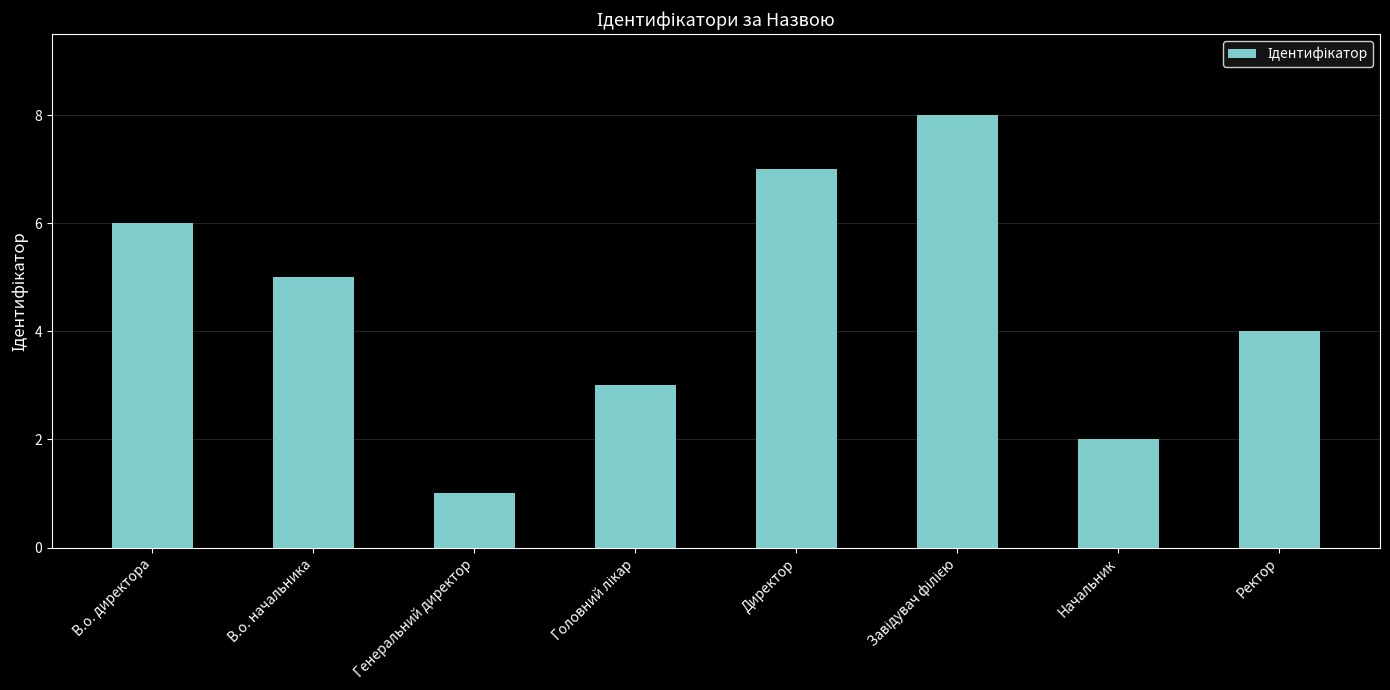

How many values are below 5?

4